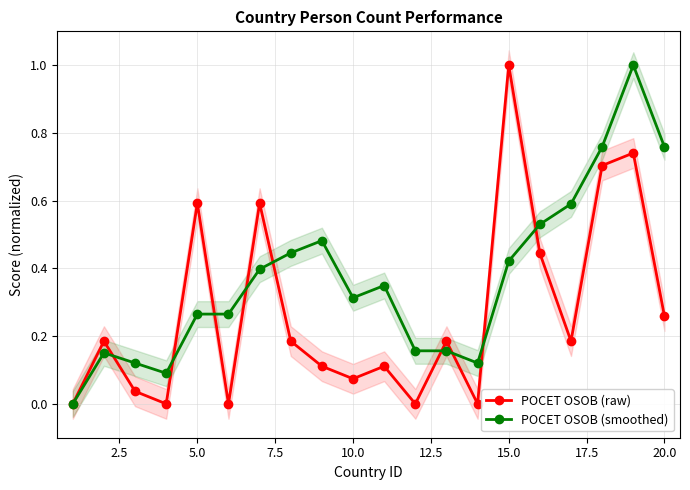

In POCET OSOB (raw), how many points are lower than both neighbors (excluding endpoints)?

6